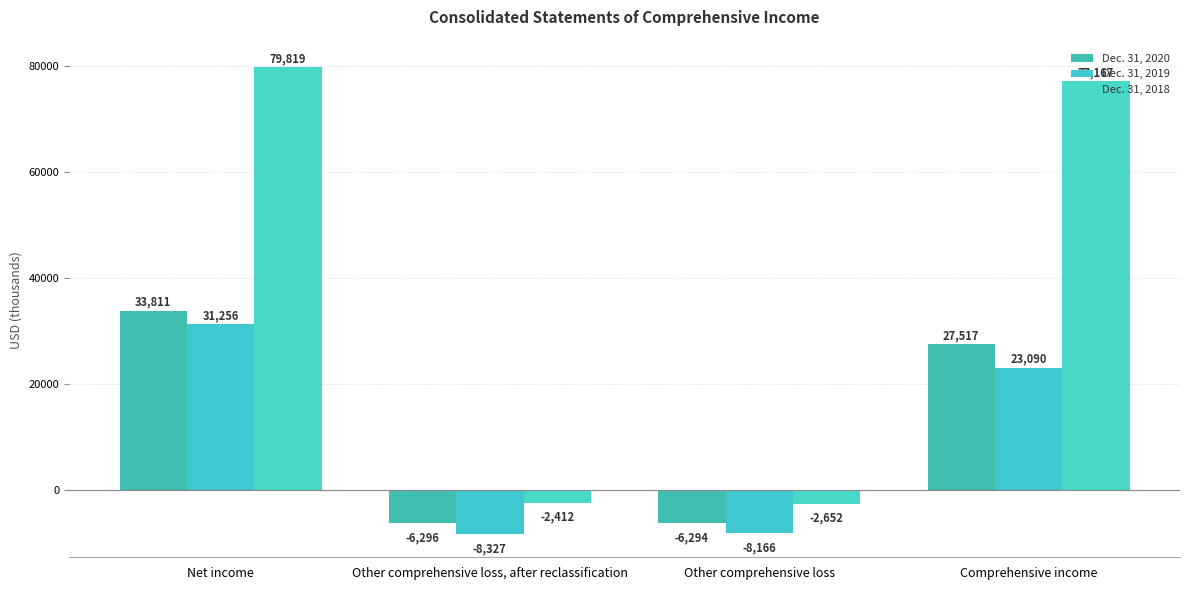

What is the total value across all series at Net income?

144886